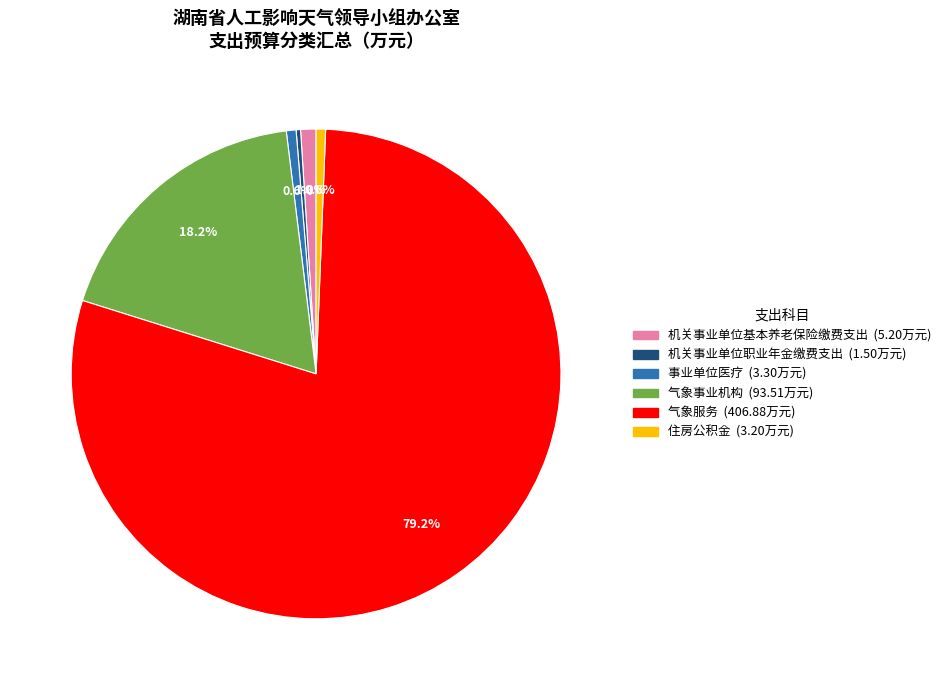

To the nearest percent, what percentage of the pie is 机关事业单位基本养老保险缴费支出?

1%